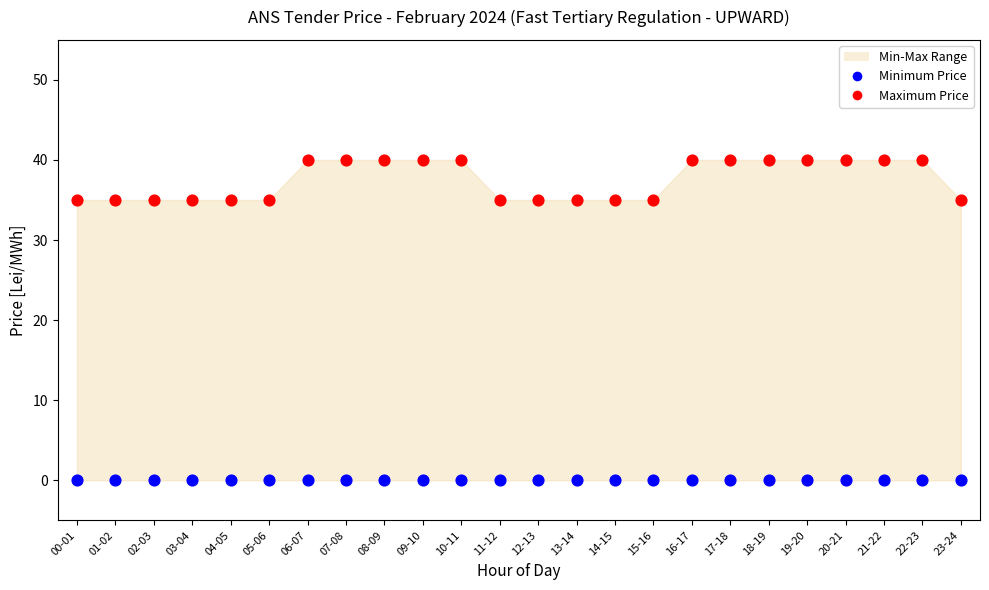

Which series contains the lowest Y value?

Minimum Price